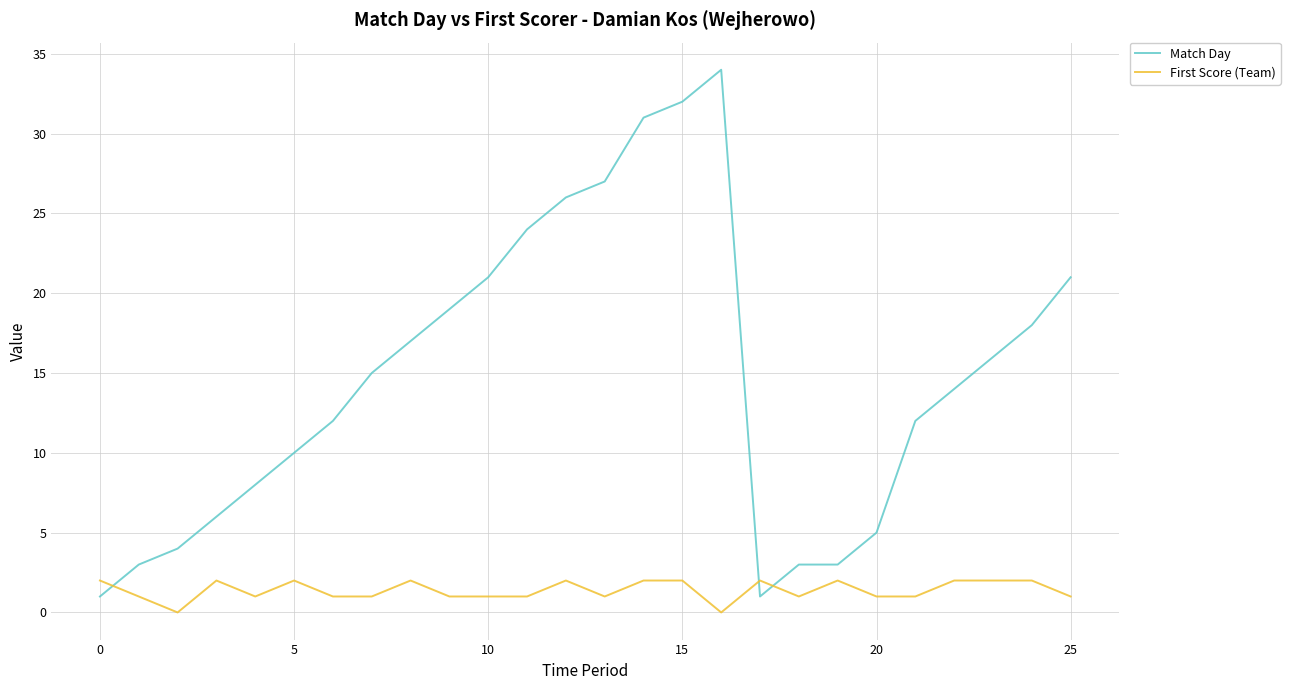

True or false: First Score (Team) has more than 0 interior local peaks.

True